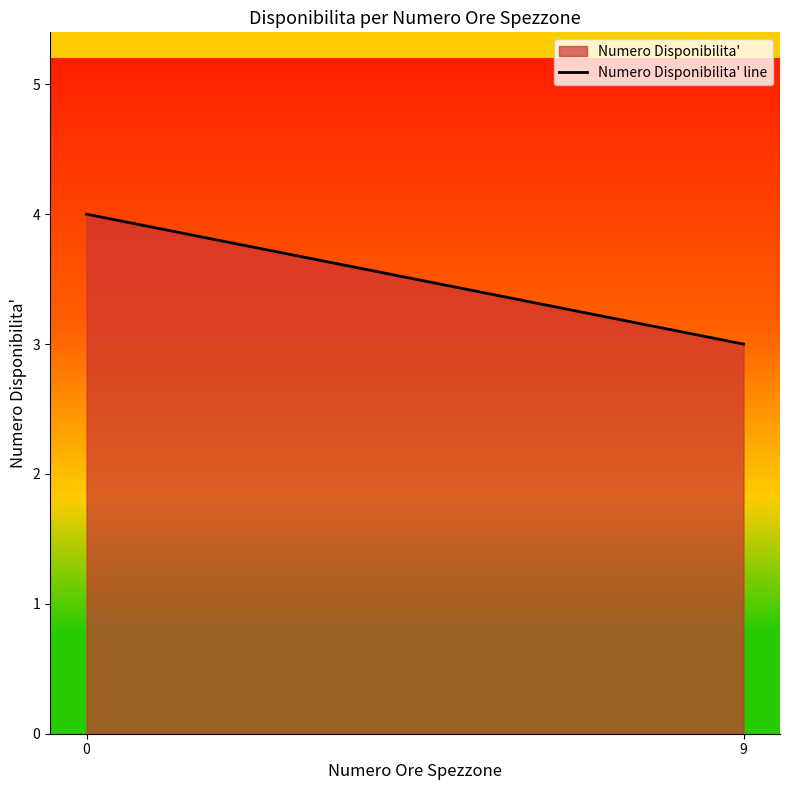

What is the sum of all values?

7